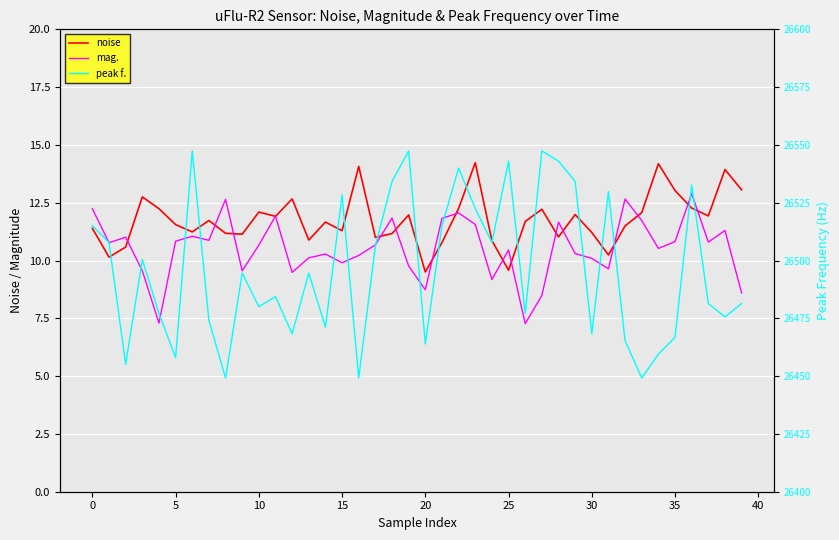

At how many categories does at least one series exceed 8096?

40